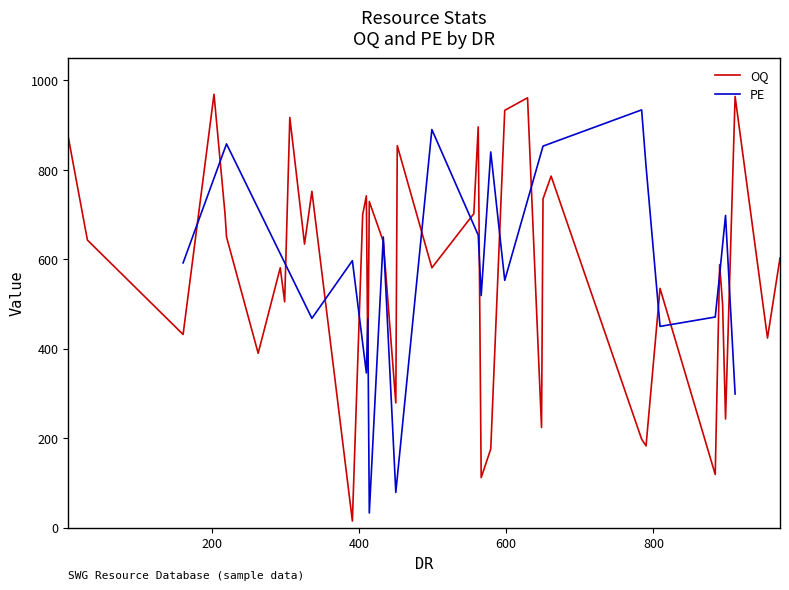

What is the sum of all values?

20763